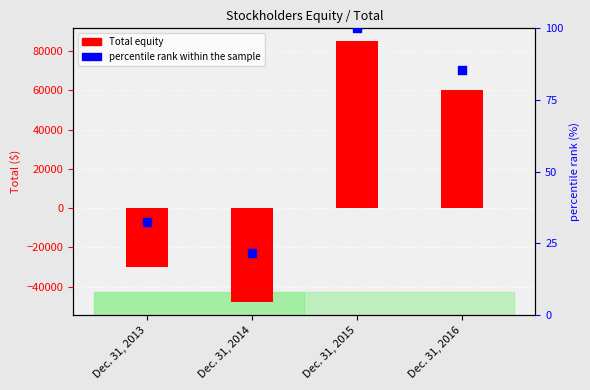

At how many categories does at least one series exceed 40043?

2